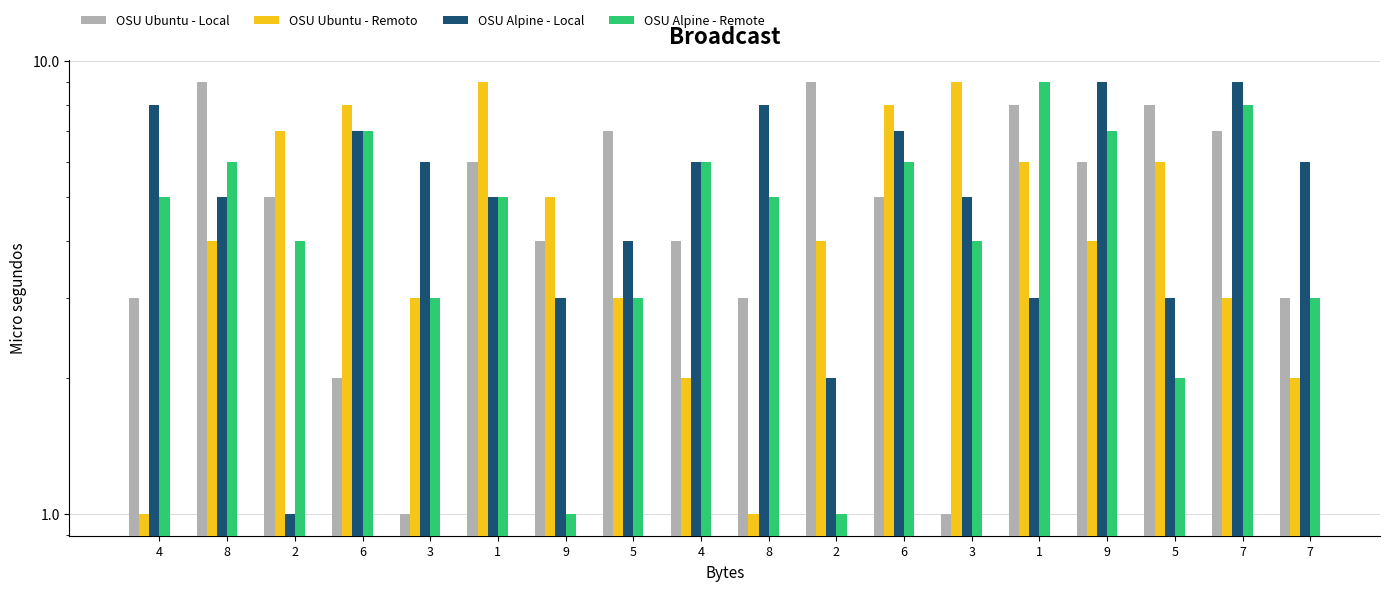

What is the sum of all OSU Alpine - Local values?

97